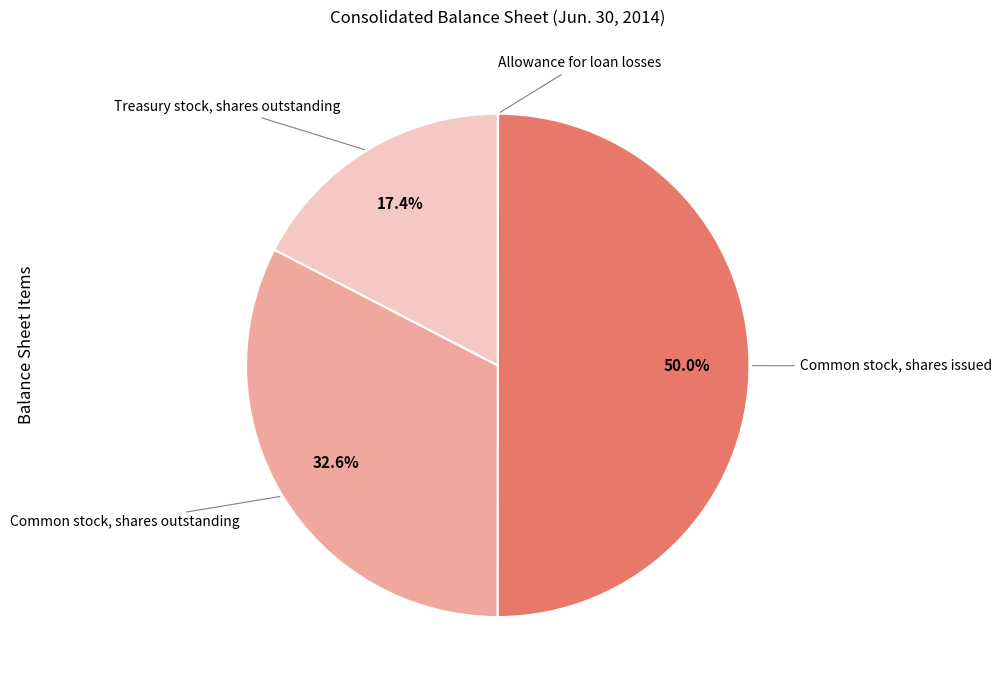

What is the largest slice in the pie chart?

Common stock, shares issued